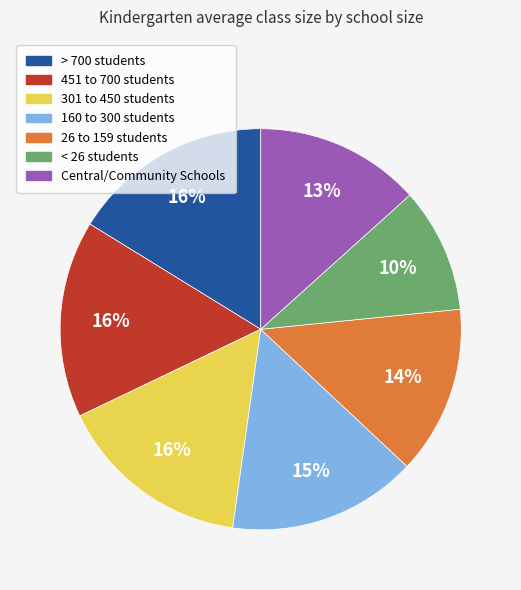

Do 26 to 159 students and 451 to 700 students together represent more than half of the pie?

No